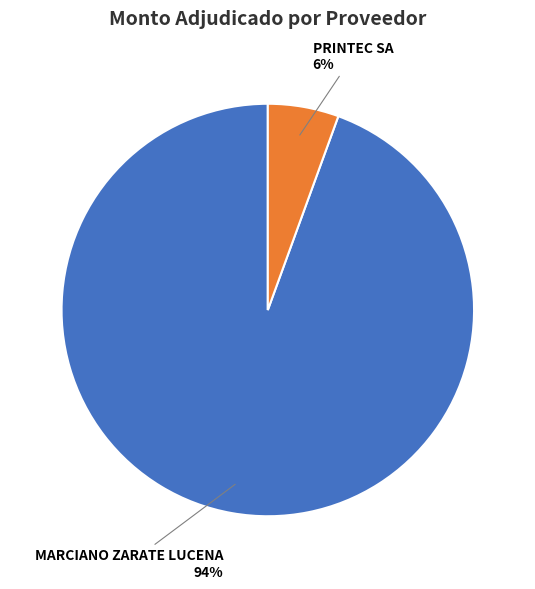

Count the number of slices in the pie.

2